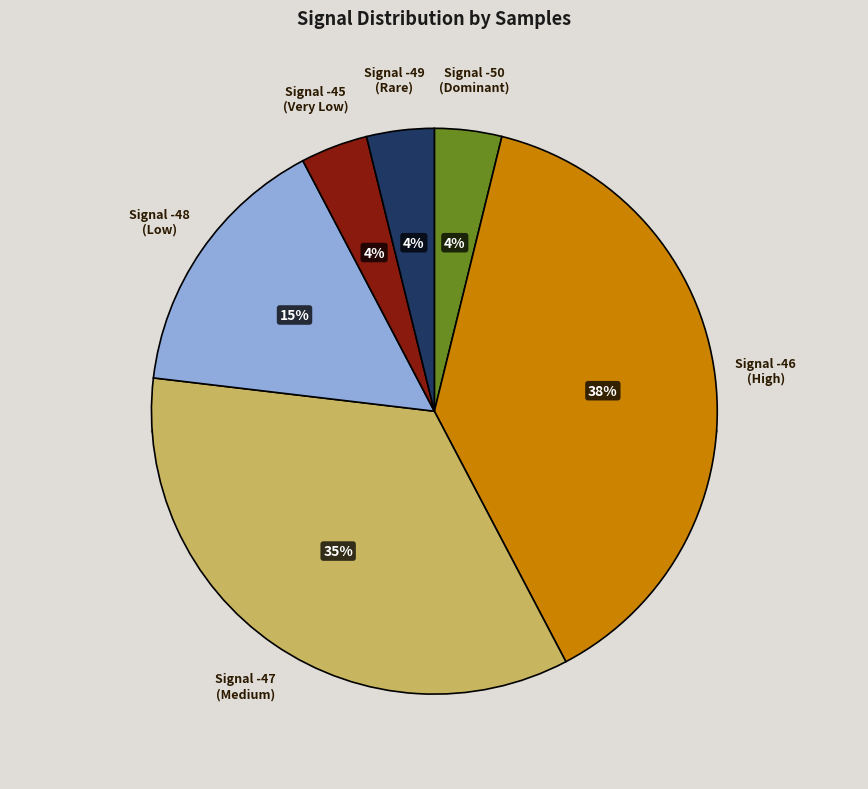

Is there a majority slice in this chart?

No